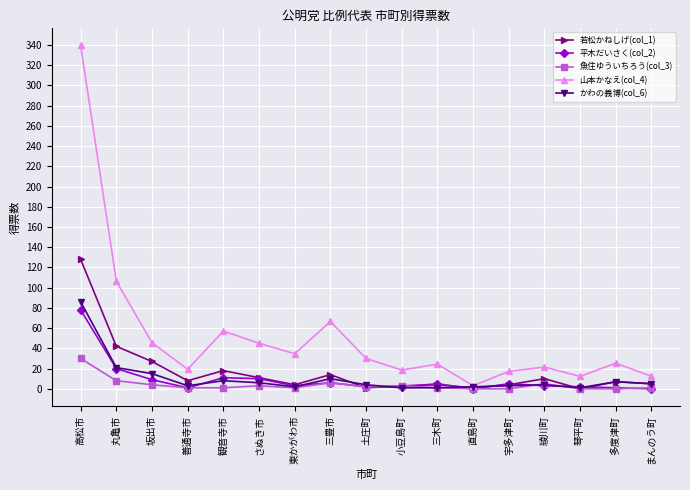

What is the average value of the 平木だいさく(col_2) series?

9.3